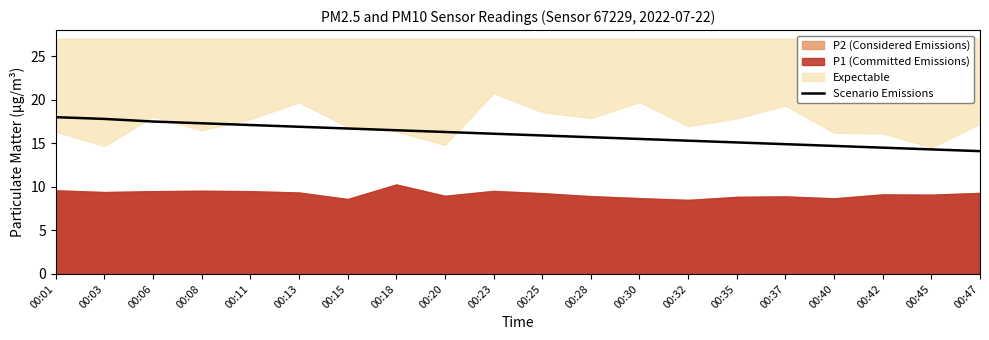

The chart shows a value of 14.1 at 00:47. True or false?

True